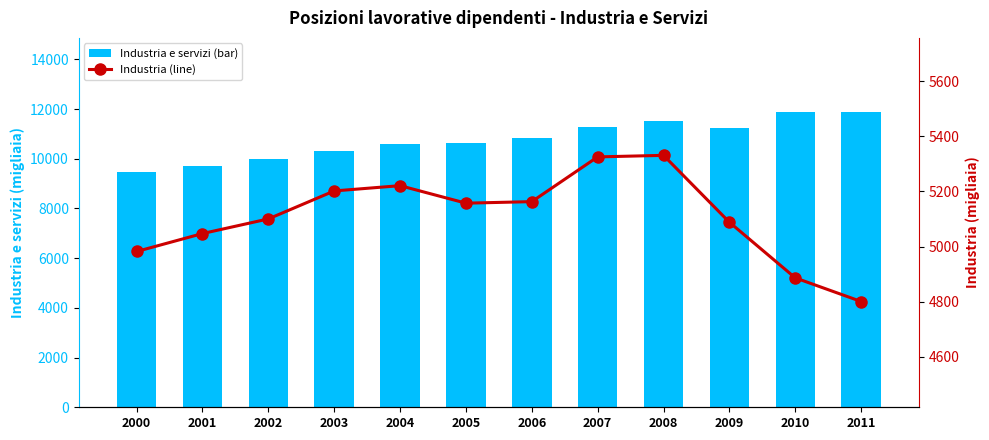

Rank the categories by Industria e servizi (bar) value from highest to lowest.

2011, 2010, 2008, 2007, 2009, 2006, 2005, 2004, 2003, 2002, 2001, 2000